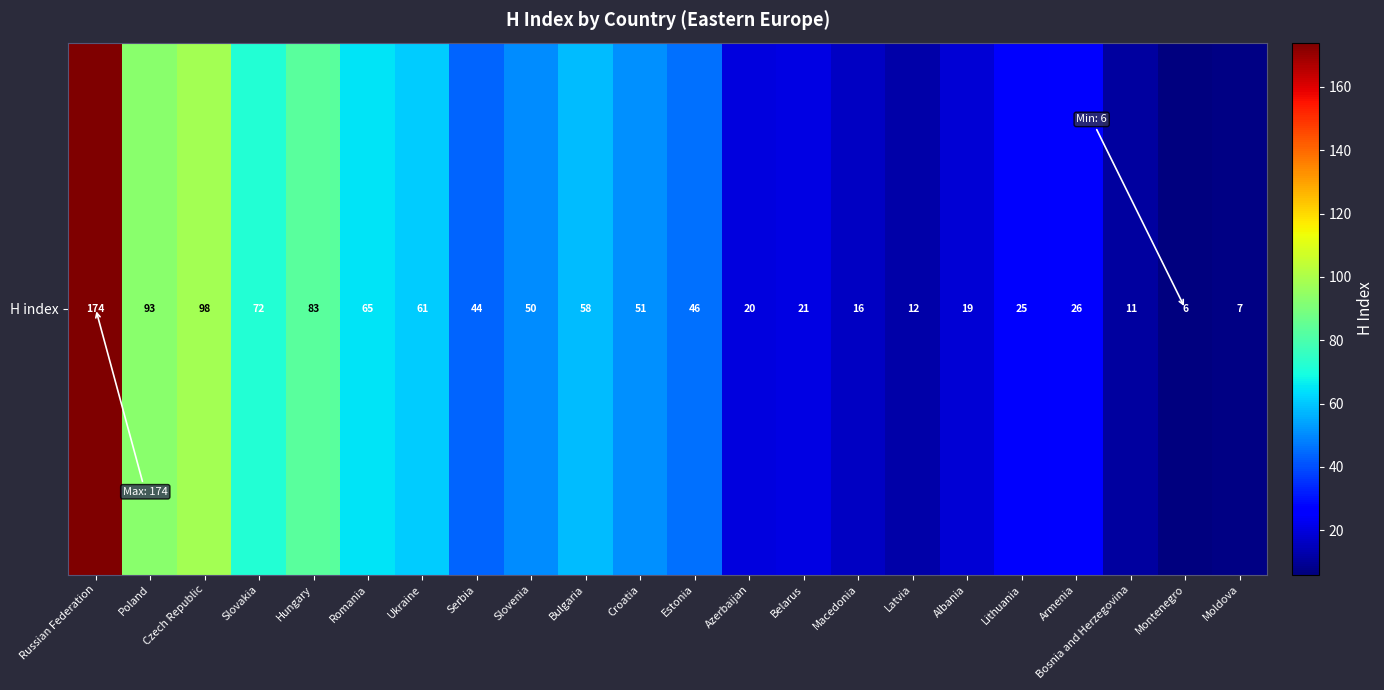

What is the maximum value shown in the chart?

174